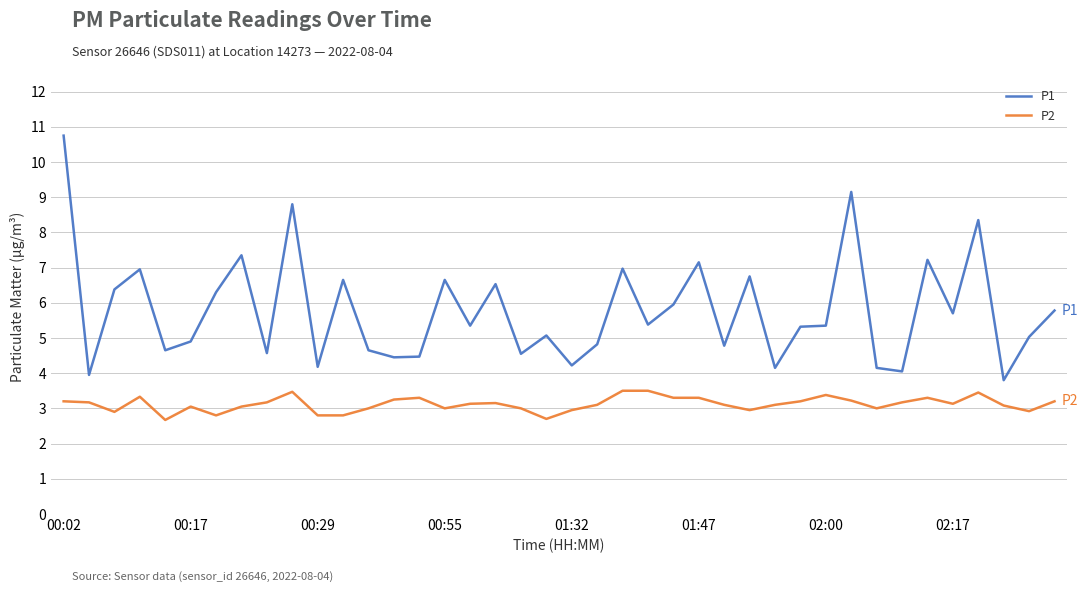

What is the maximum value shown in the chart?

10.8